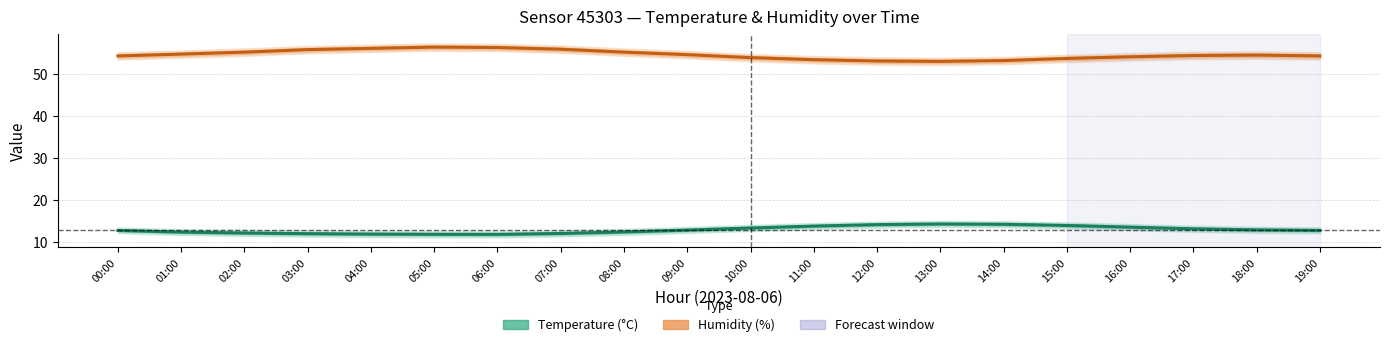

Which has a higher value, 05:00 or 18:00?

18:00